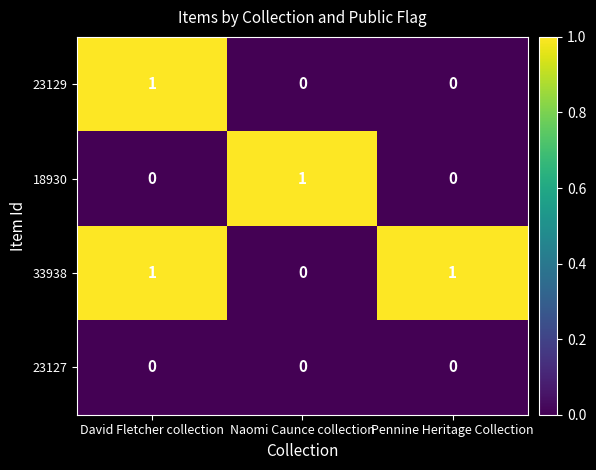

Reading left to right, transcribe all the data shown in this chart.

23129: David Fletcher collection=1	Naomi Caunce collection=0	Pennine Heritage Collection=0
18930: David Fletcher collection=0	Naomi Caunce collection=1	Pennine Heritage Collection=0
33938: David Fletcher collection=1	Naomi Caunce collection=0	Pennine Heritage Collection=1
23127: David Fletcher collection=0	Naomi Caunce collection=0	Pennine Heritage Collection=0